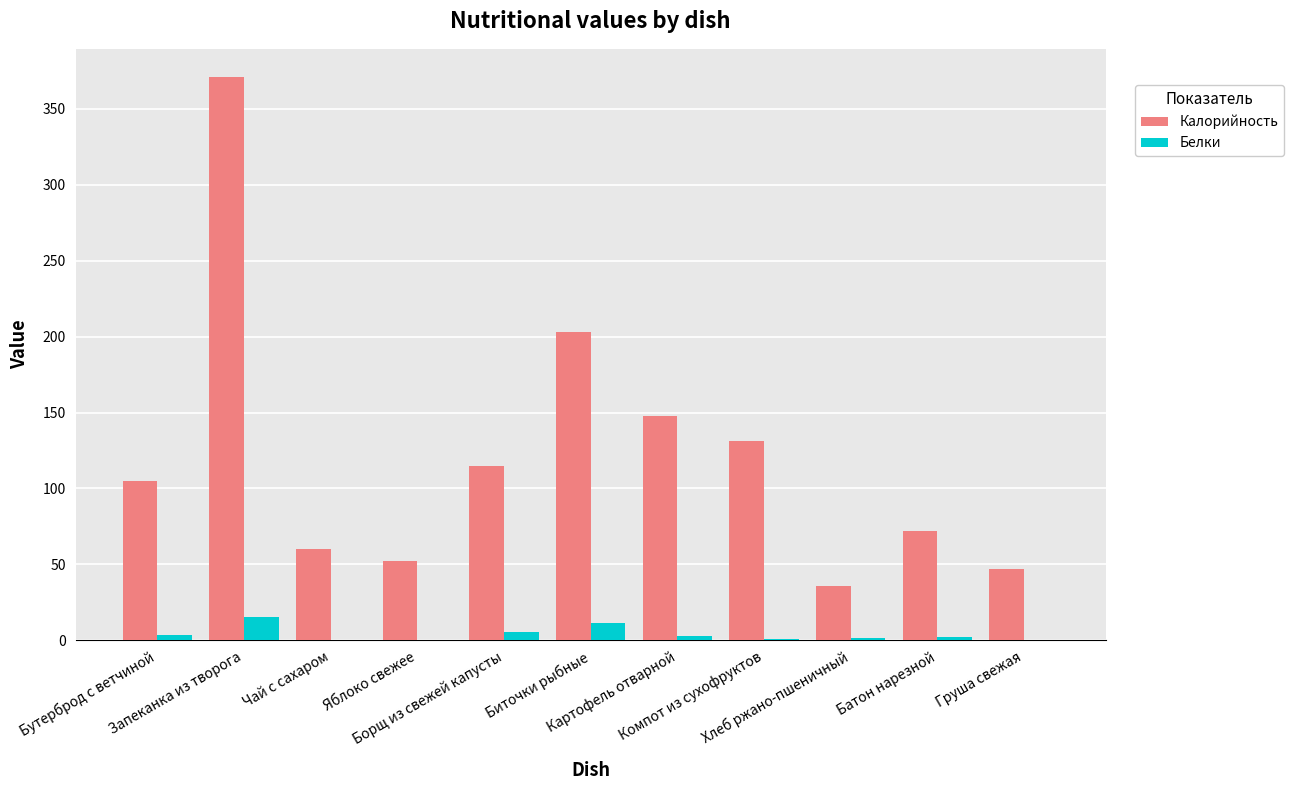

Which series has the widest spread of values?

Калорийность